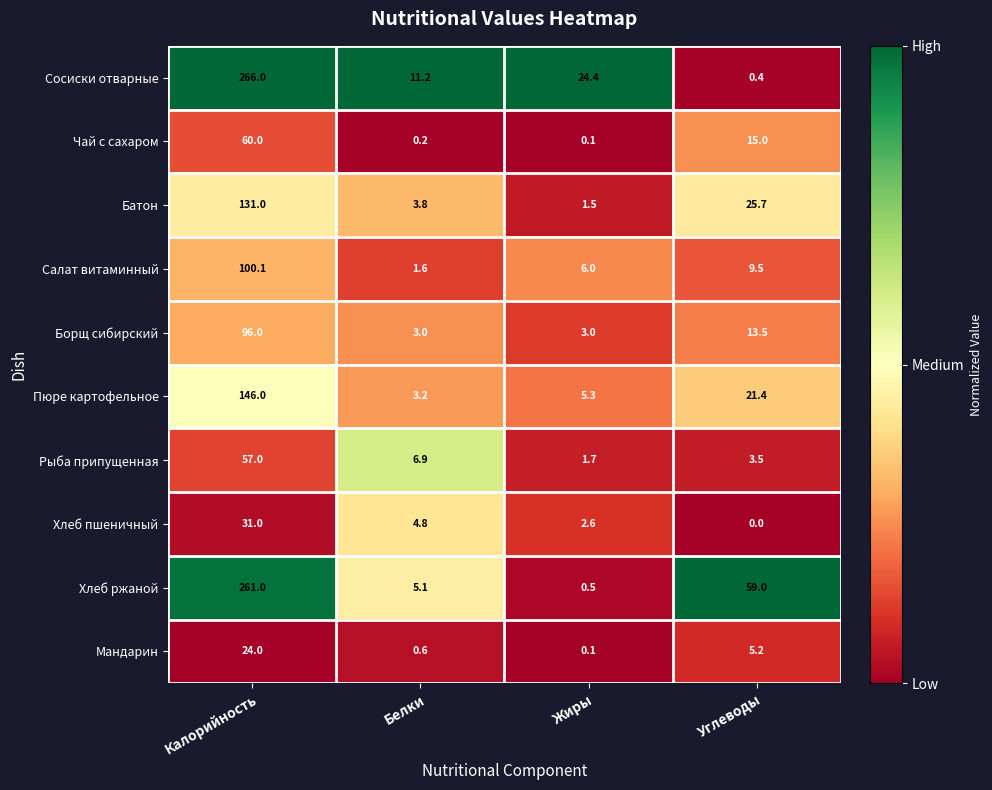

Between Белки and Жиры, which series saw the biggest shift?

Сосиски отварные